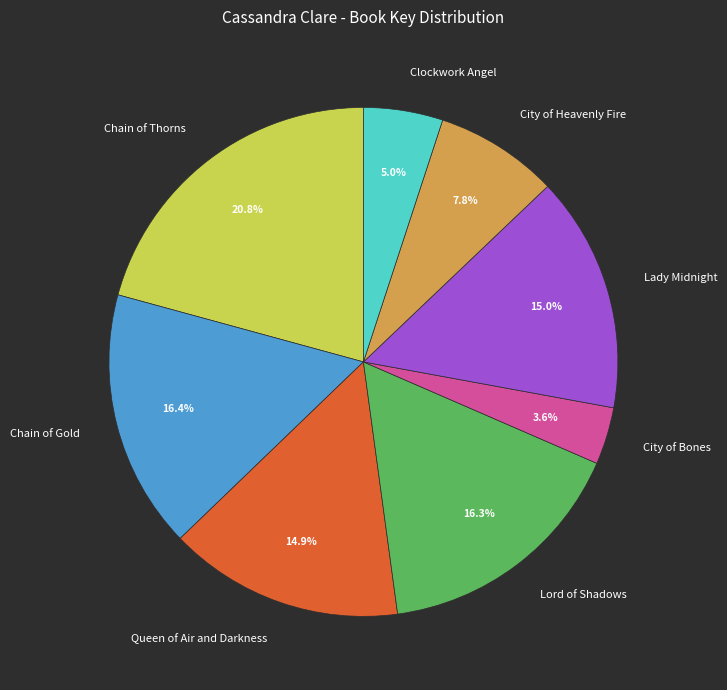

What is the smallest slice in the pie chart?

City of Bones